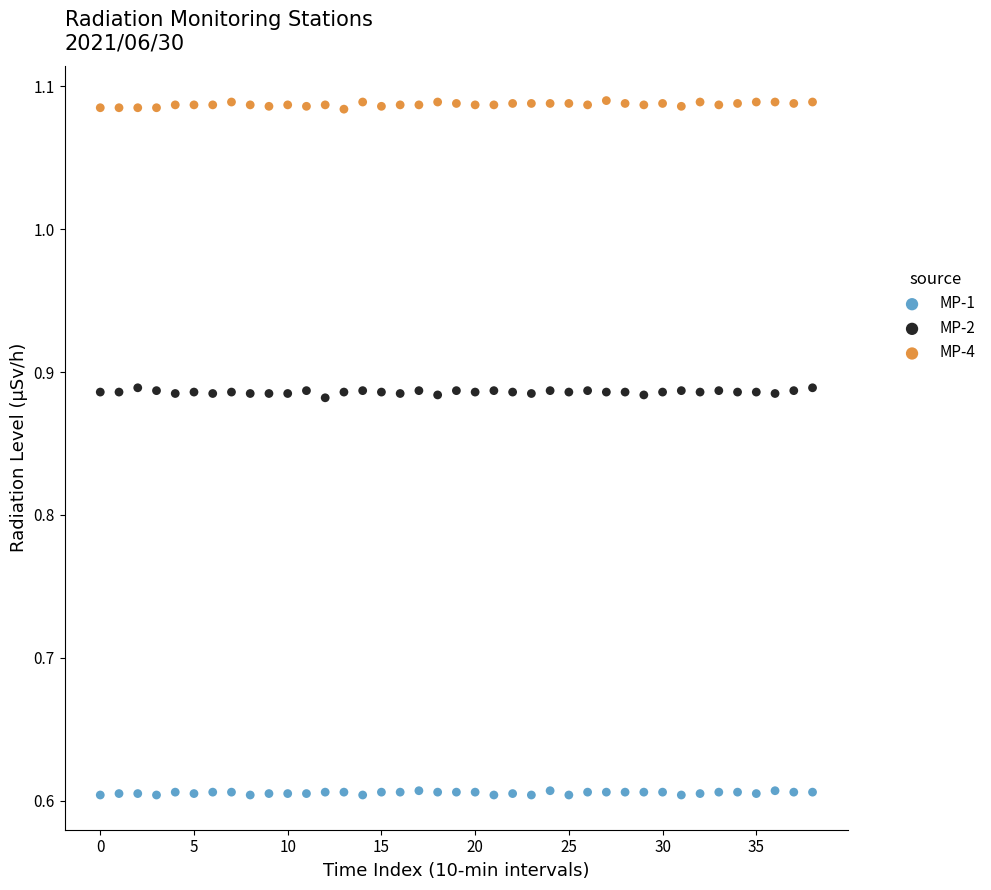

Which series reaches the minimum Y coordinate?

MP-1